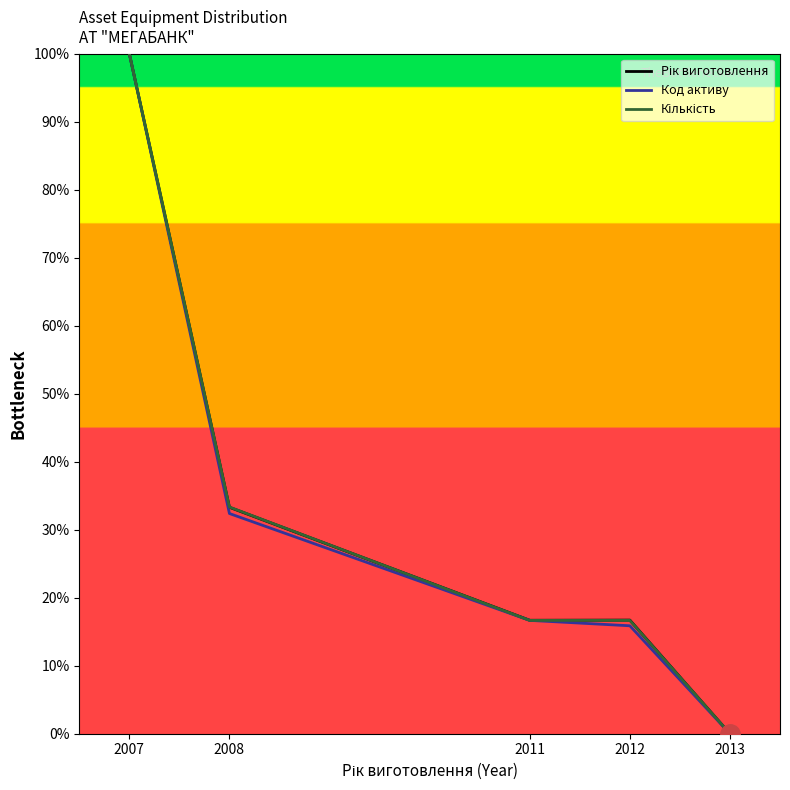

How many times do Рік виготовлення and Кількість cross each other?

1